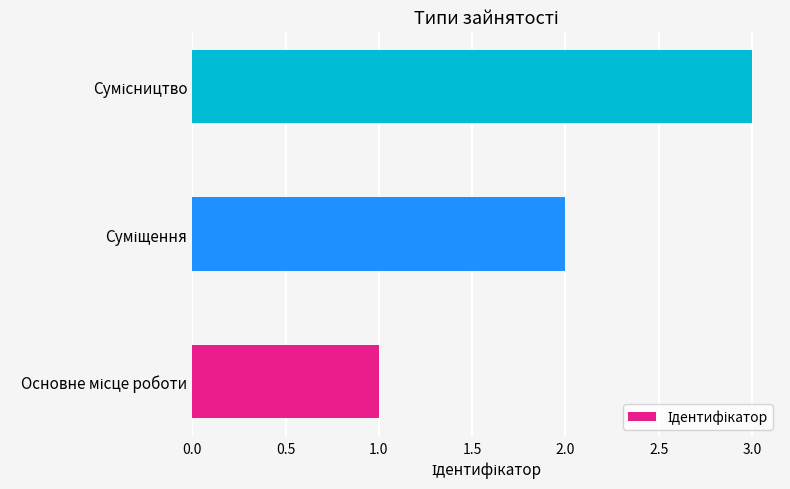

What is the greatest value displayed?

3